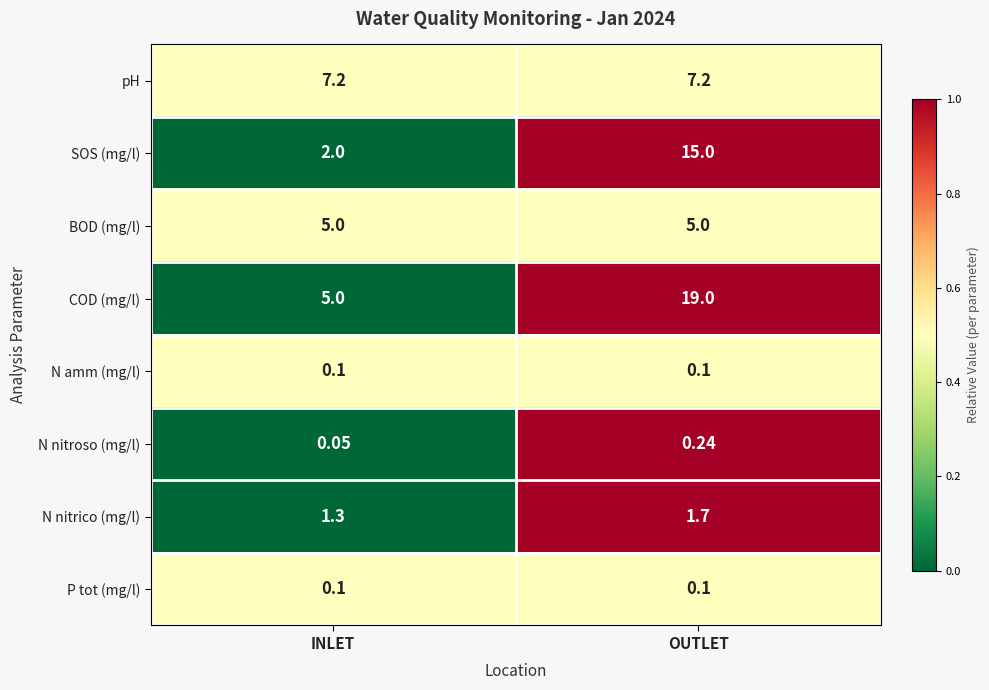

At which label does N nitroso (mg/l) reach its peak?

OUTLET